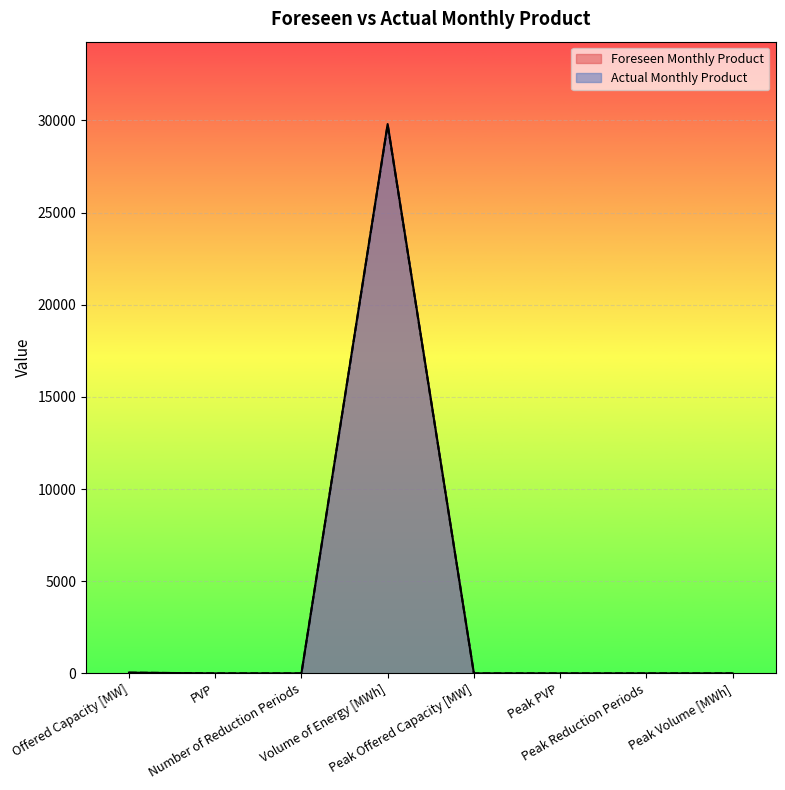

At which category does Actual Monthly Product reach its first local peak?

Volume of Energy [MWh]